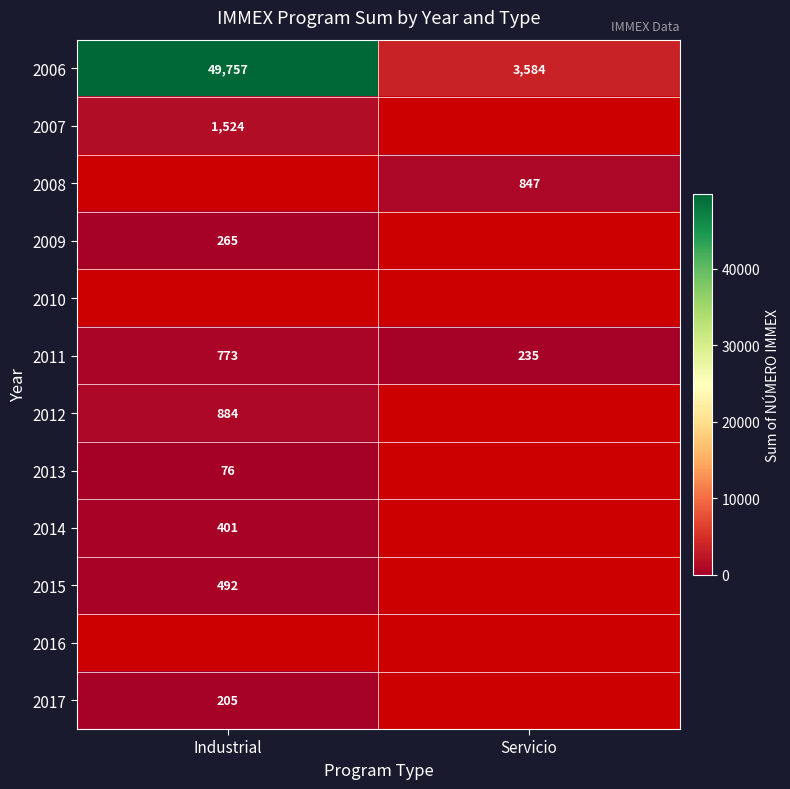

What is the minimum value shown in the chart?

76.0